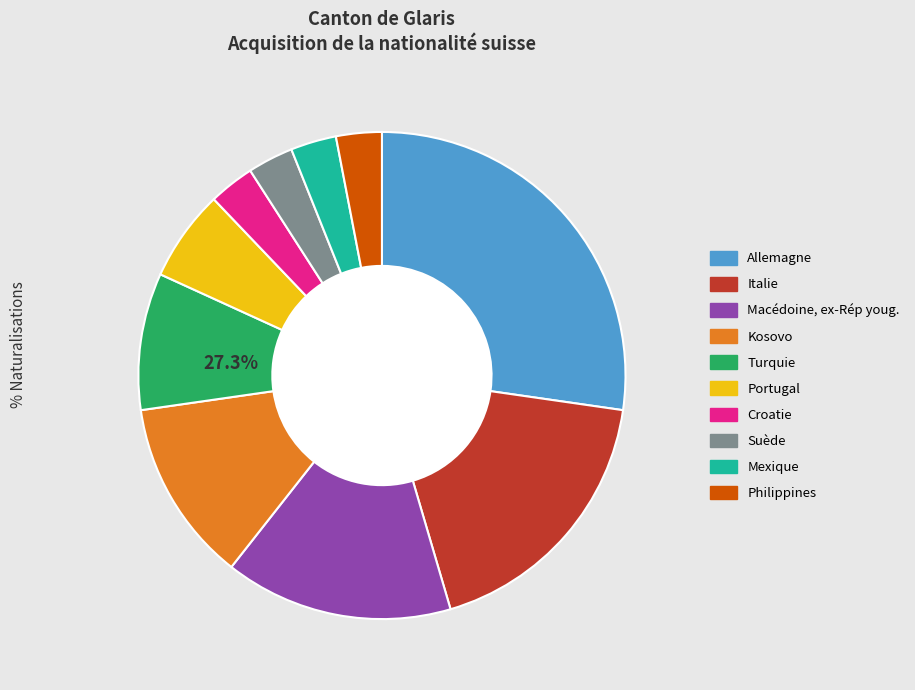

To the nearest percent, what is the combined percentage of Croatie and Mexique?

6%